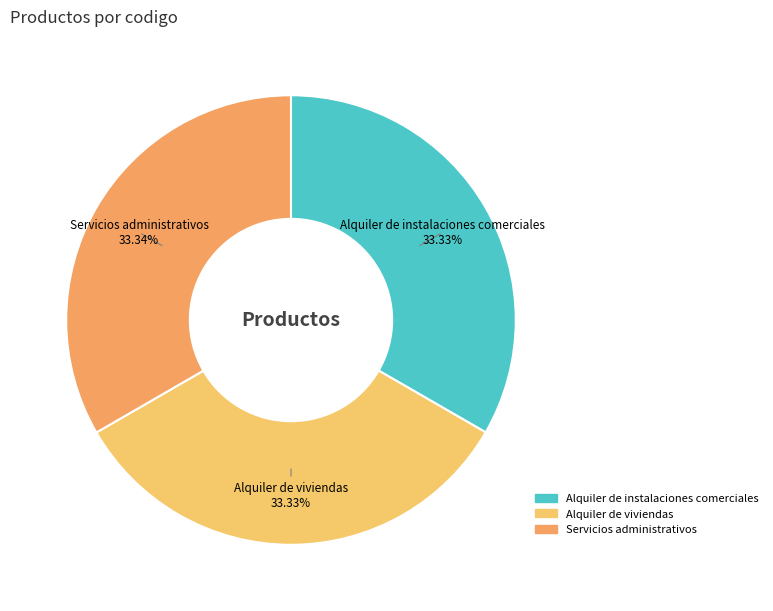

How many segments does this pie chart have?

3